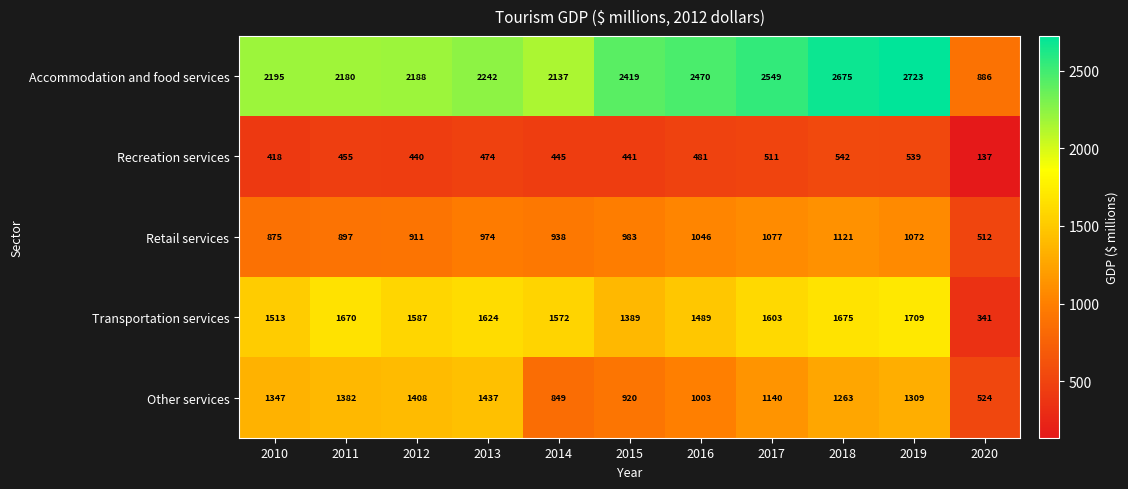

How many data points does each series have?

11